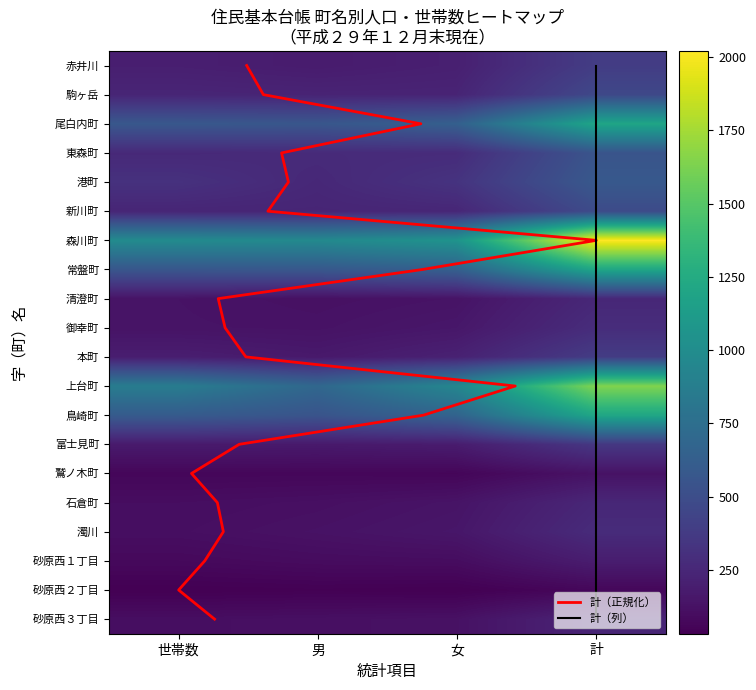

What is the average value of the 富士見町 series?

219